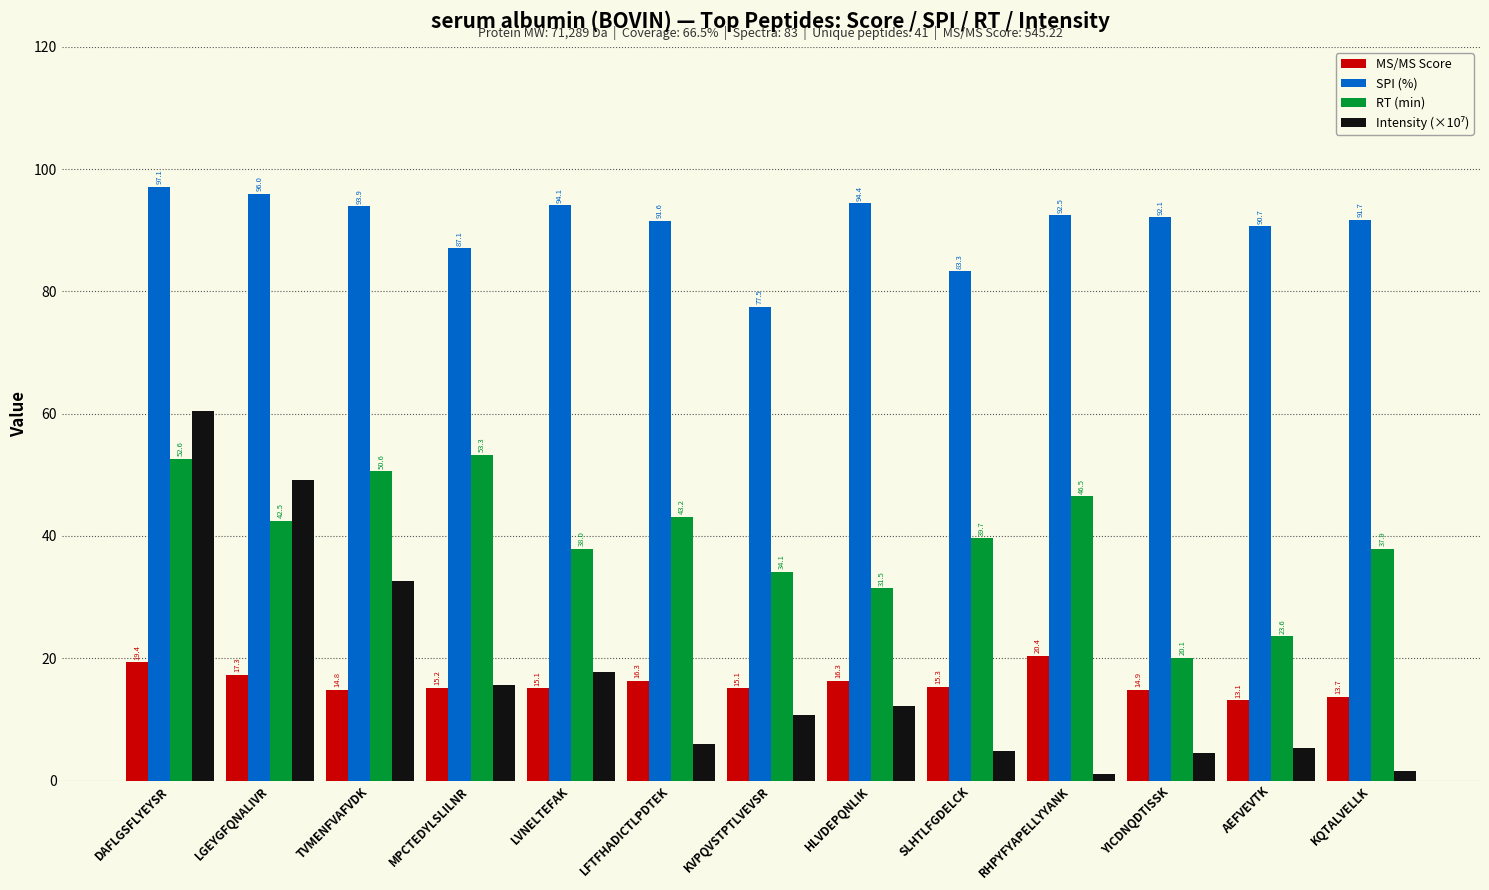

True or false: MS/MS Score has a value of 19.5 at TVMENFVAFVDK.

False